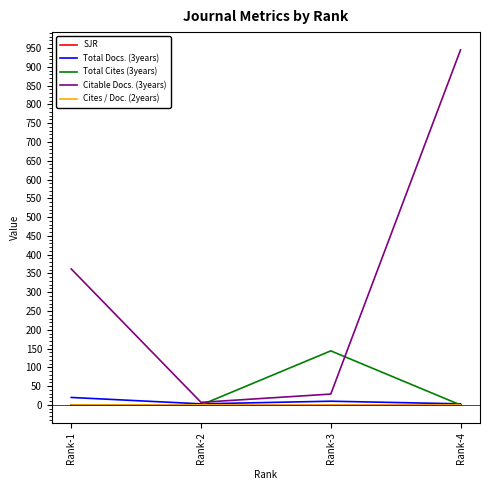

Is this an area chart (filled region under the line)?

No